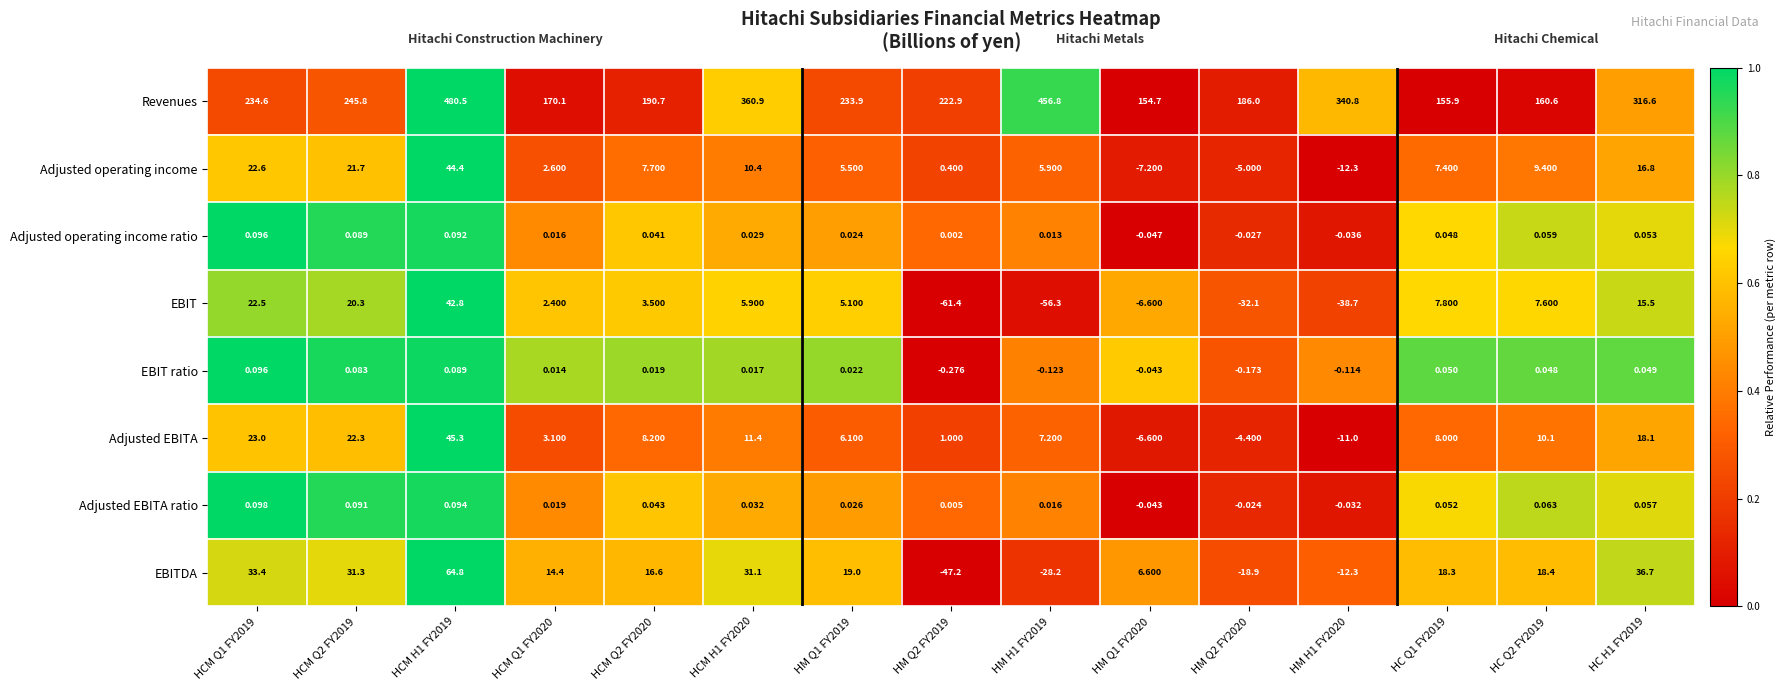

At HC Q2 FY2019, list the series in order from smallest to largest.

EBIT ratio, Adjusted operating income ratio, Adjusted EBITA ratio, EBIT, Adjusted operating income, Adjusted EBITA, EBITDA, Revenues